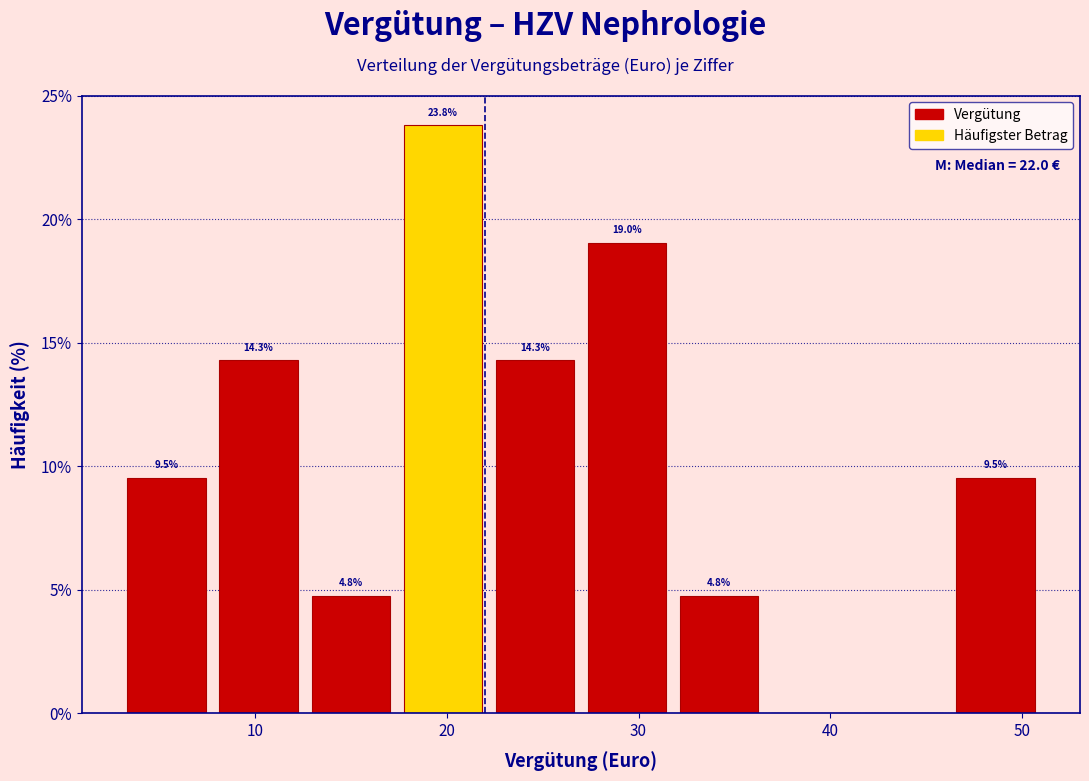

Which range on the x-axis has the tallest bar?

17.4 to 22.2